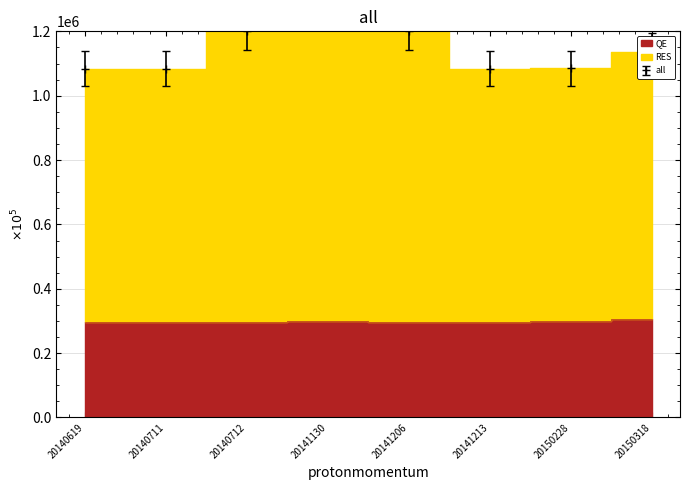

How many data points does each series have?

8